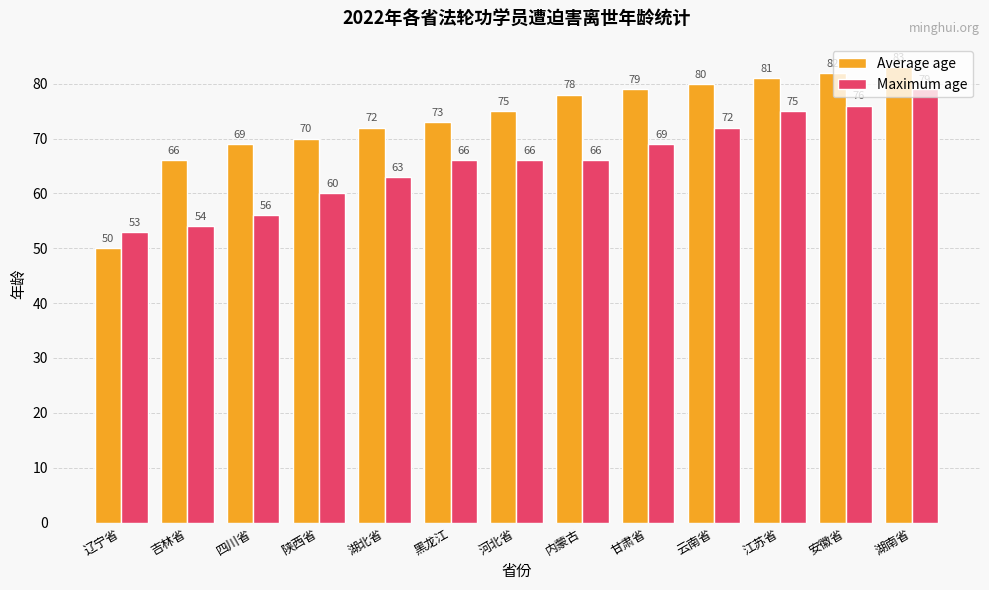

What is the label of the 6th bar from the right?

内蒙古